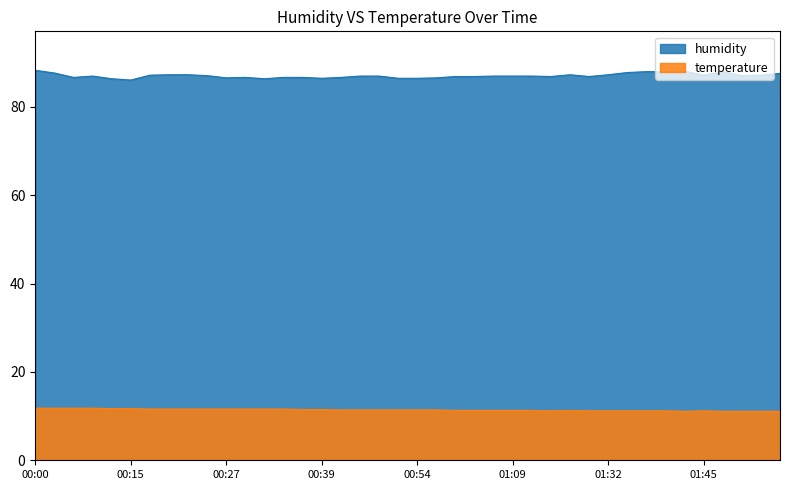

At 01:55, list the series in order from largest to smallest.

humidity, temperature